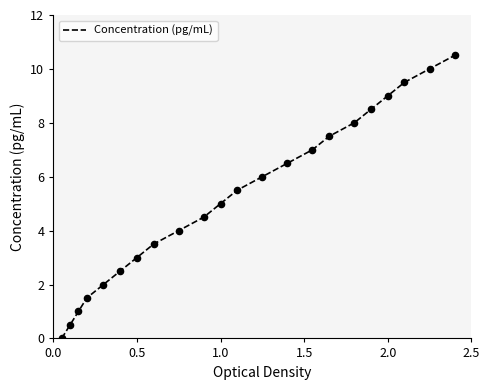

What is the greatest value displayed?

10.5